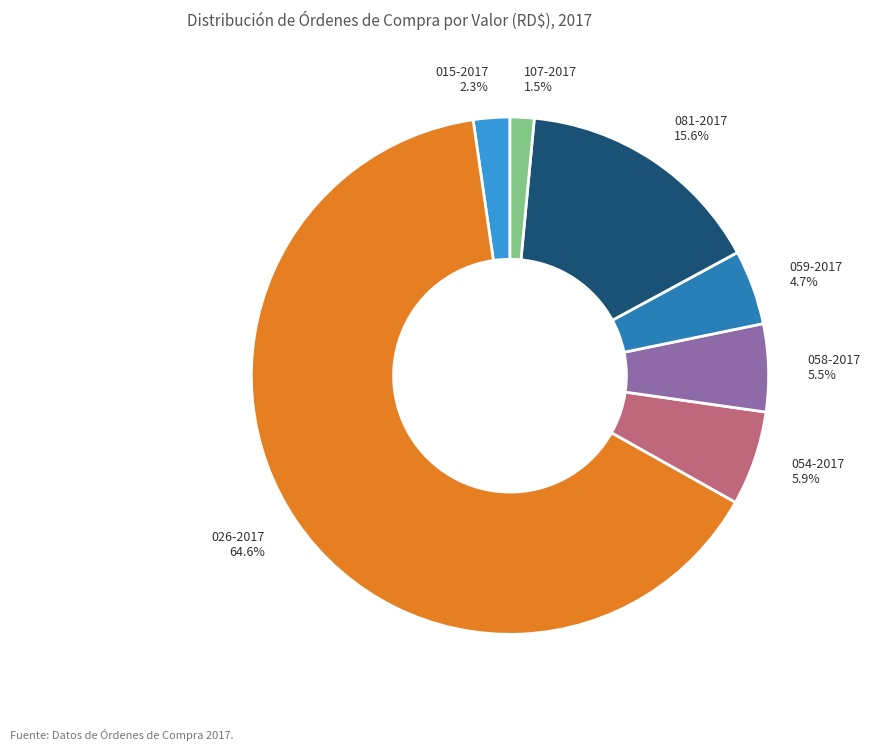

What is the largest slice in the pie chart?

026-2017